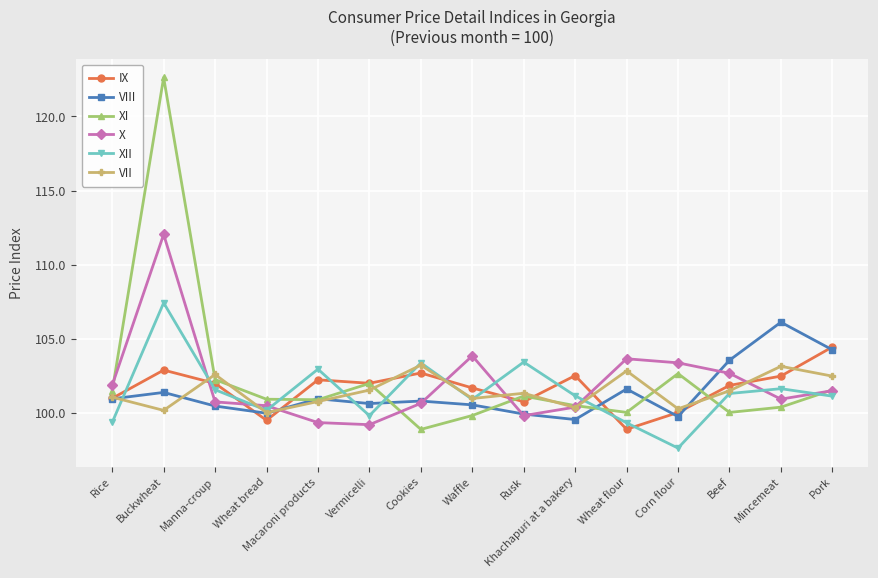

What is the total value across all series at Cookies?

609.5